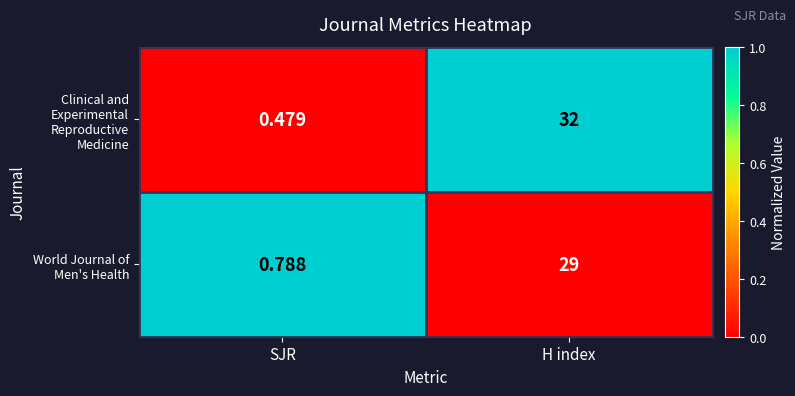

At which label does Clinical and Experimental Reproductive Medicine reach its peak?

H index